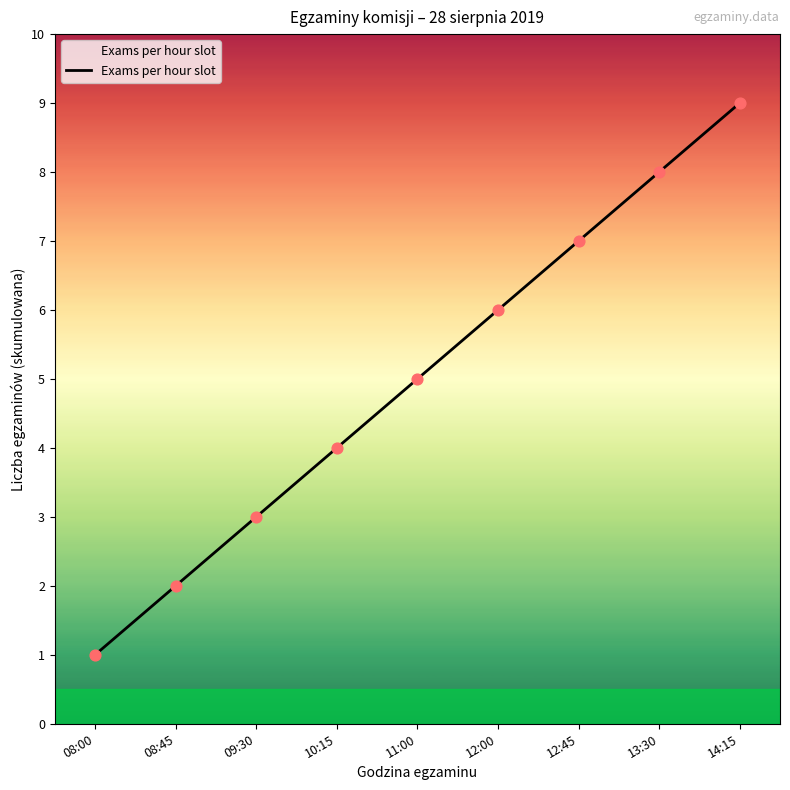

What is the change in value from 10:15 to 12:00?

+2